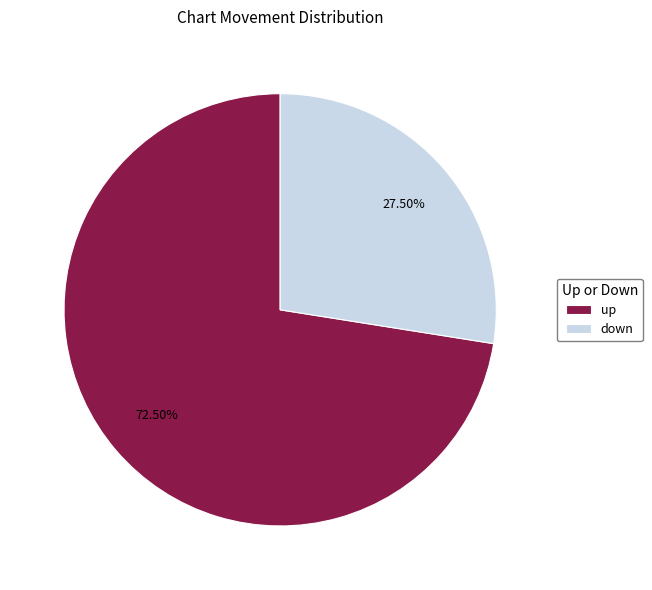

What is the smallest slice in the pie chart?

down